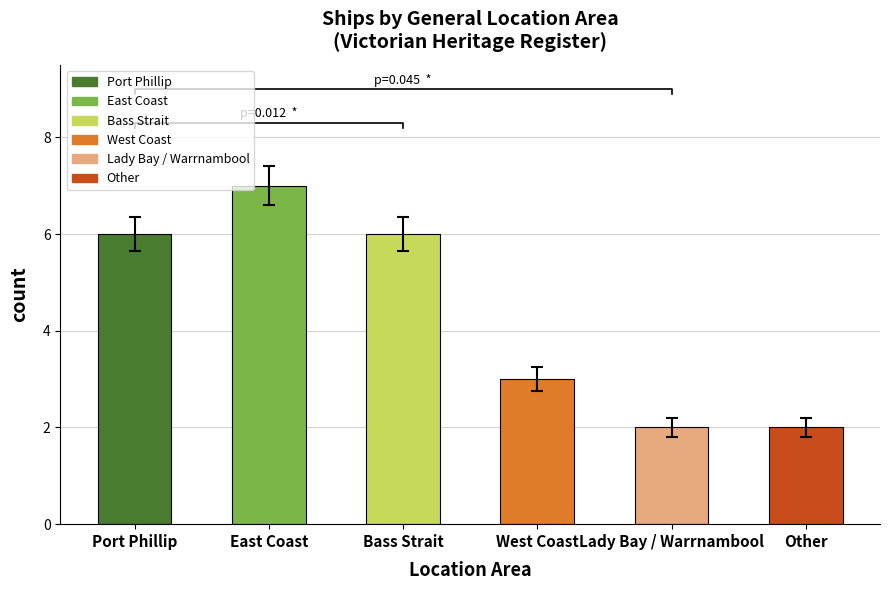

What is the sum of the values at West Coast and Bass Strait?

9